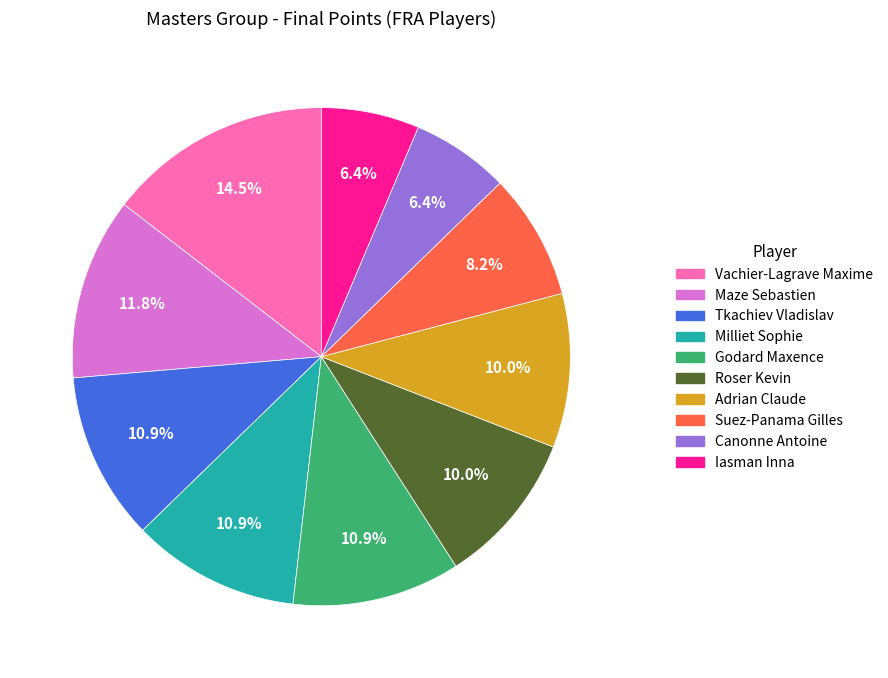

To the nearest percent, what is the difference between the Adrian Claude and Maze Sebastien slice percentages?

2%